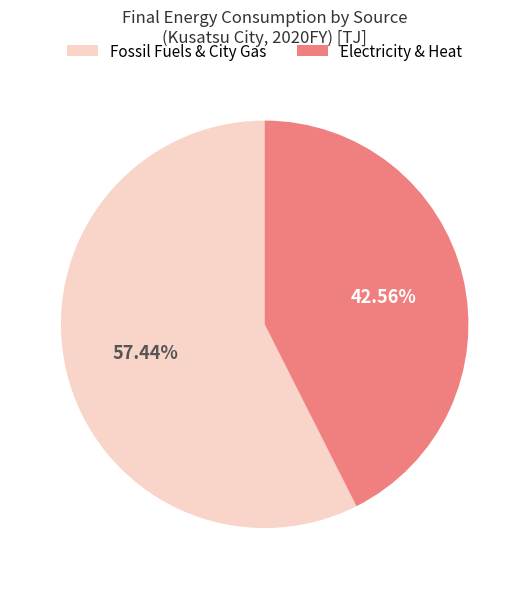

Do Electricity & Heat and Fossil Fuels & City Gas together represent more than half of the pie?

Yes